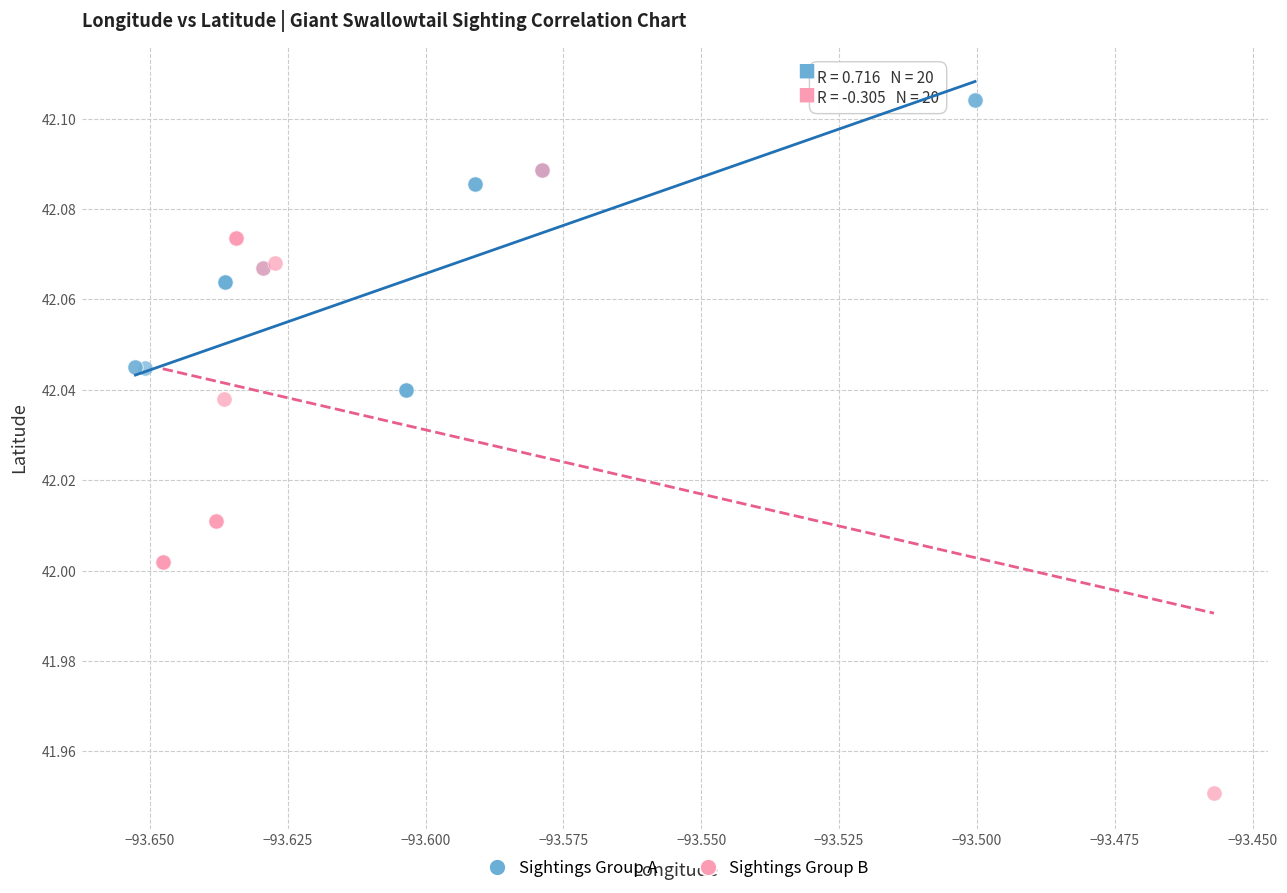

Which series contains the highest Y value?

Sightings Group A